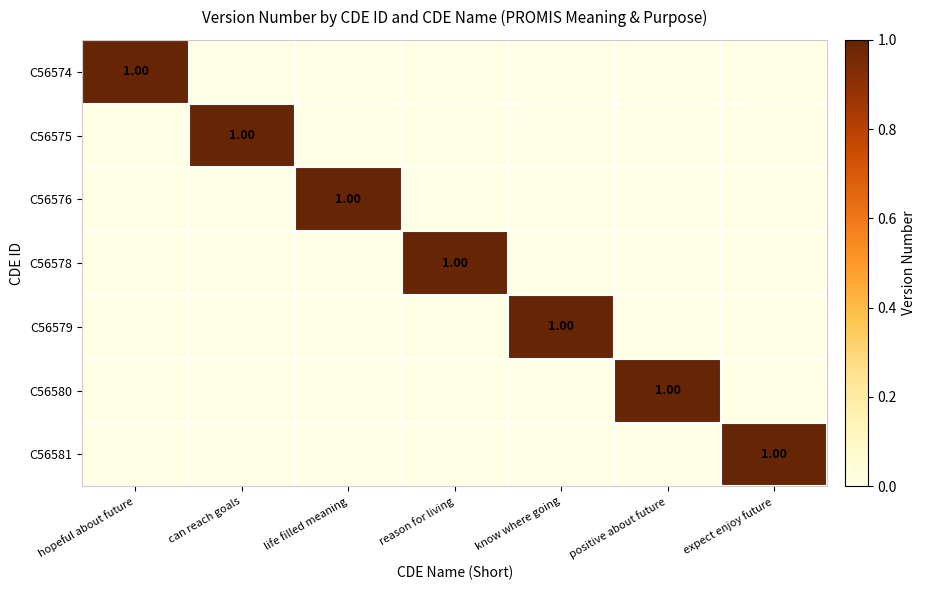

Is the value of C56578 at positive about future greater than the value of C56581 at hopeful about future?

No